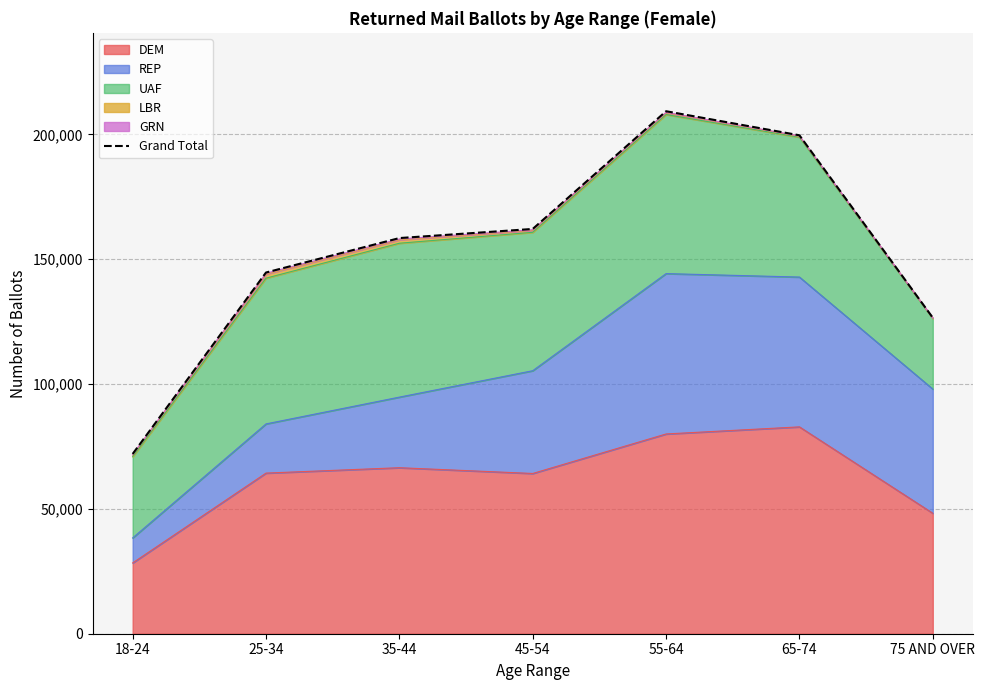

What is the maximum value shown in the chart?

209252